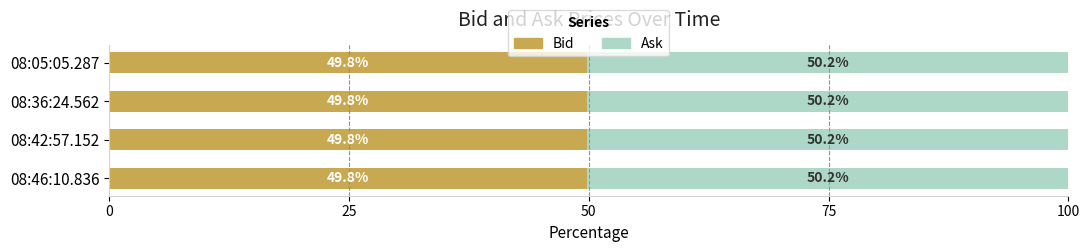

The Bid series shows 24.9 at 08:42:57.152. True or false?

False